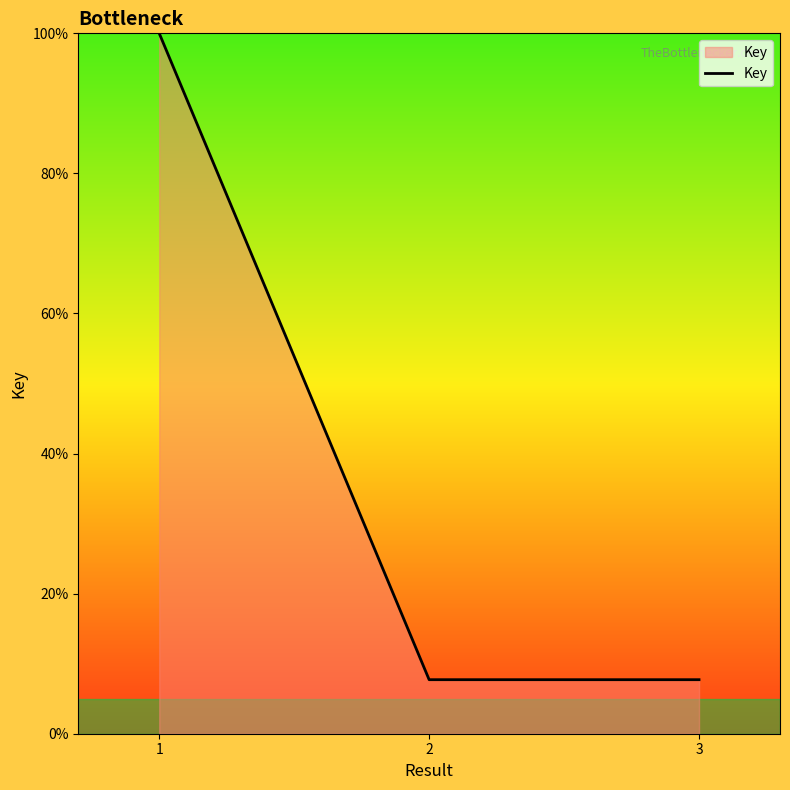

How many lines are shown in the chart?

1